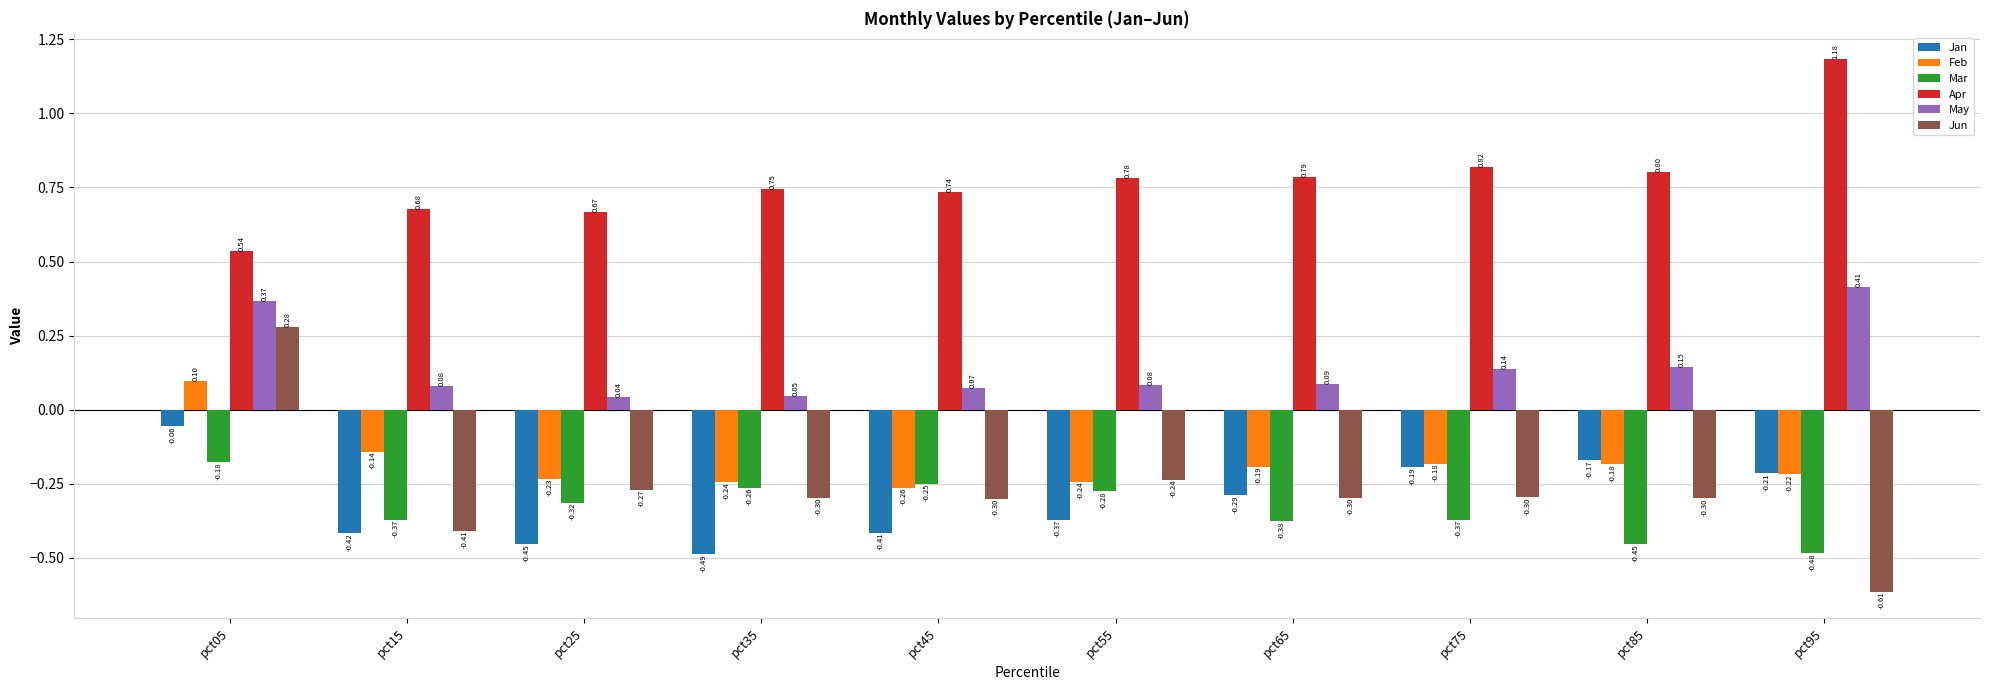

Rank the series at pct45 from lowest to highest value.

Jan, Jun, Feb, Mar, May, Apr